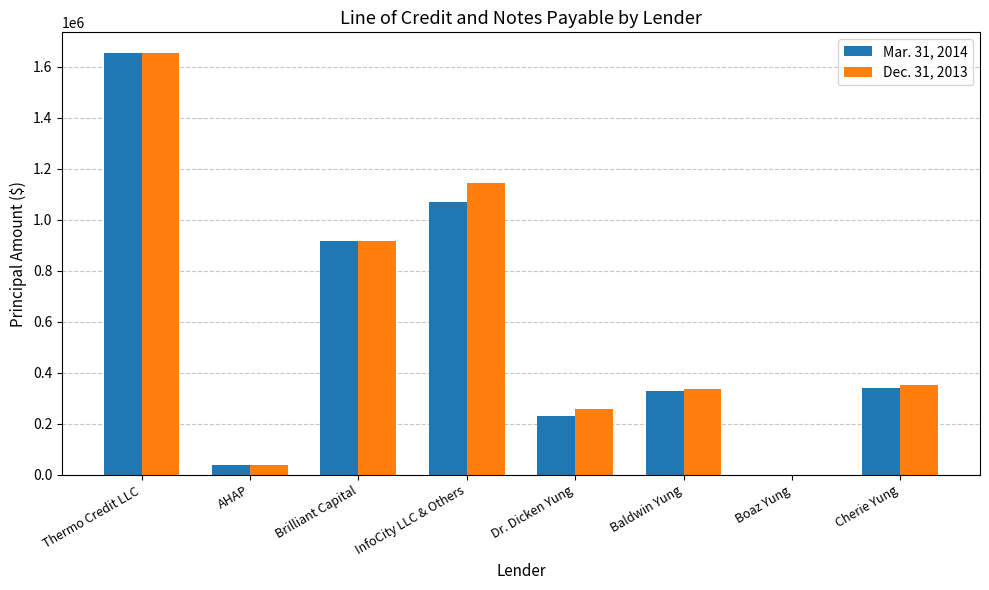

The Dec. 31, 2013 series shows 256431 at Dr. Dicken Yung. True or false?

True